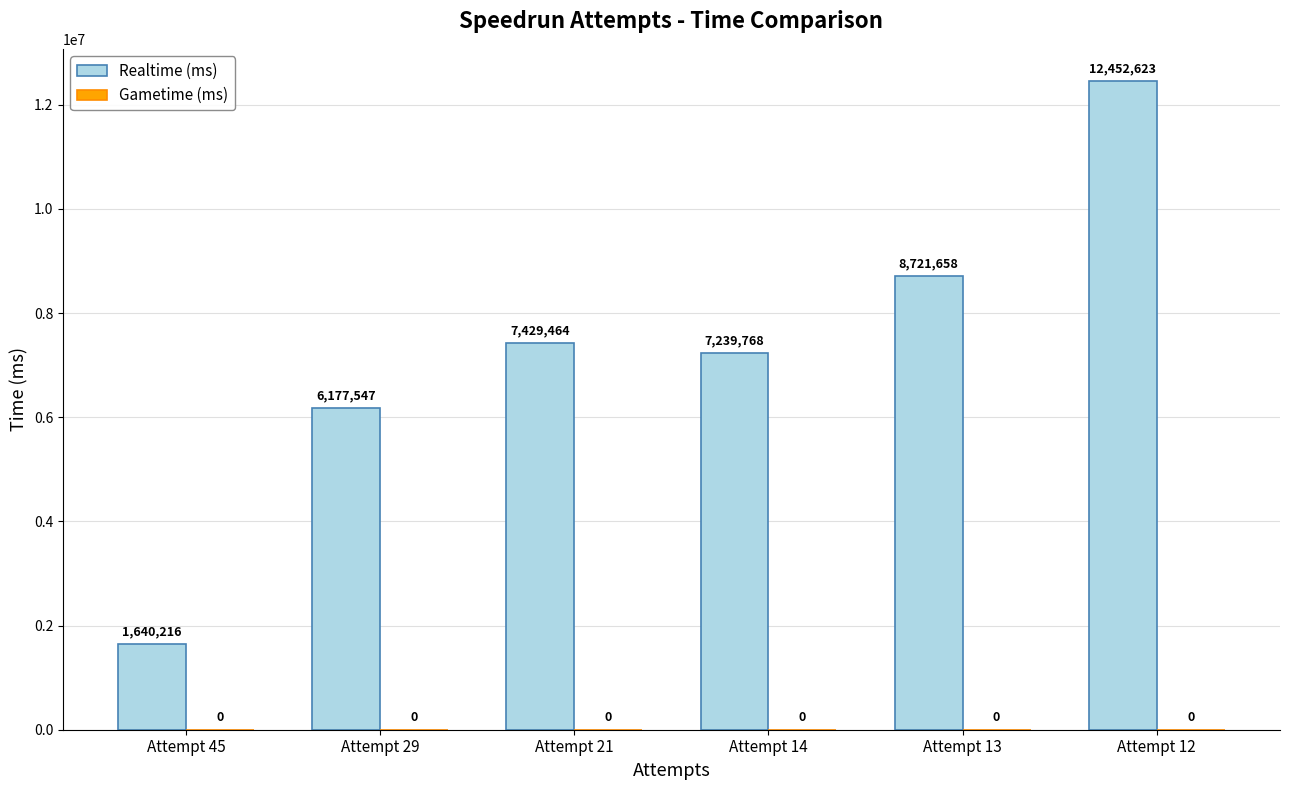

Are the bars horizontal?

No